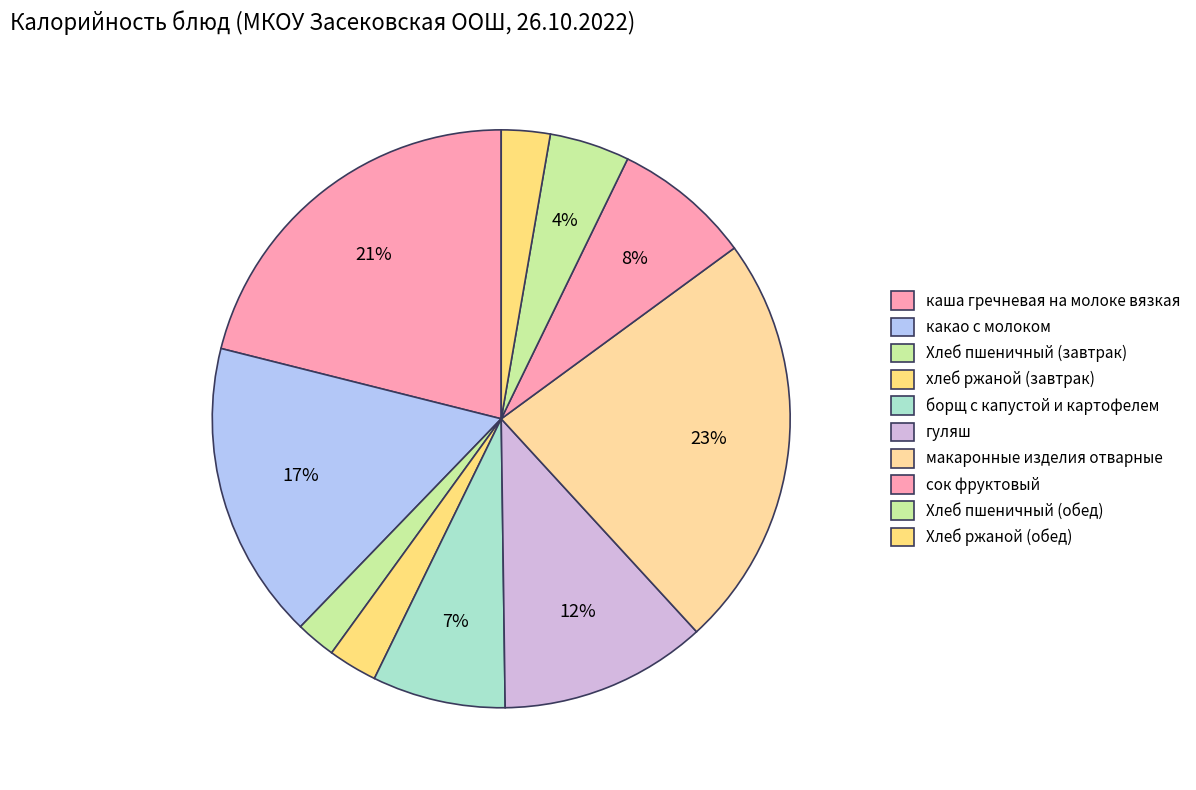

Do Хлеб ржаной (обед) and Хлеб пшеничный (обед) together represent more than half of the pie?

No